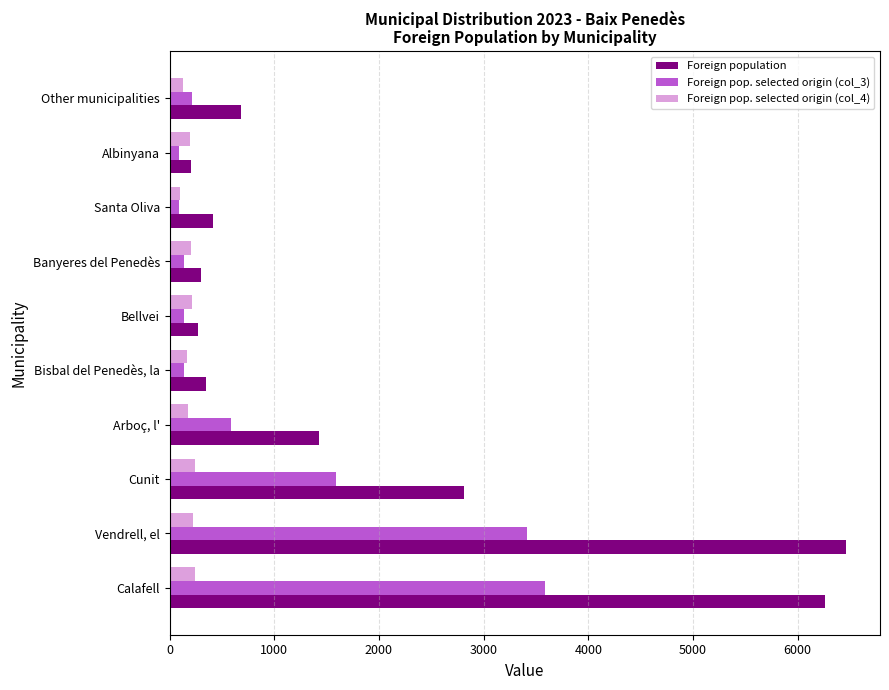

Is it true that Foreign pop. selected origin (col_4) equals 175 at Arboç, l'?

True